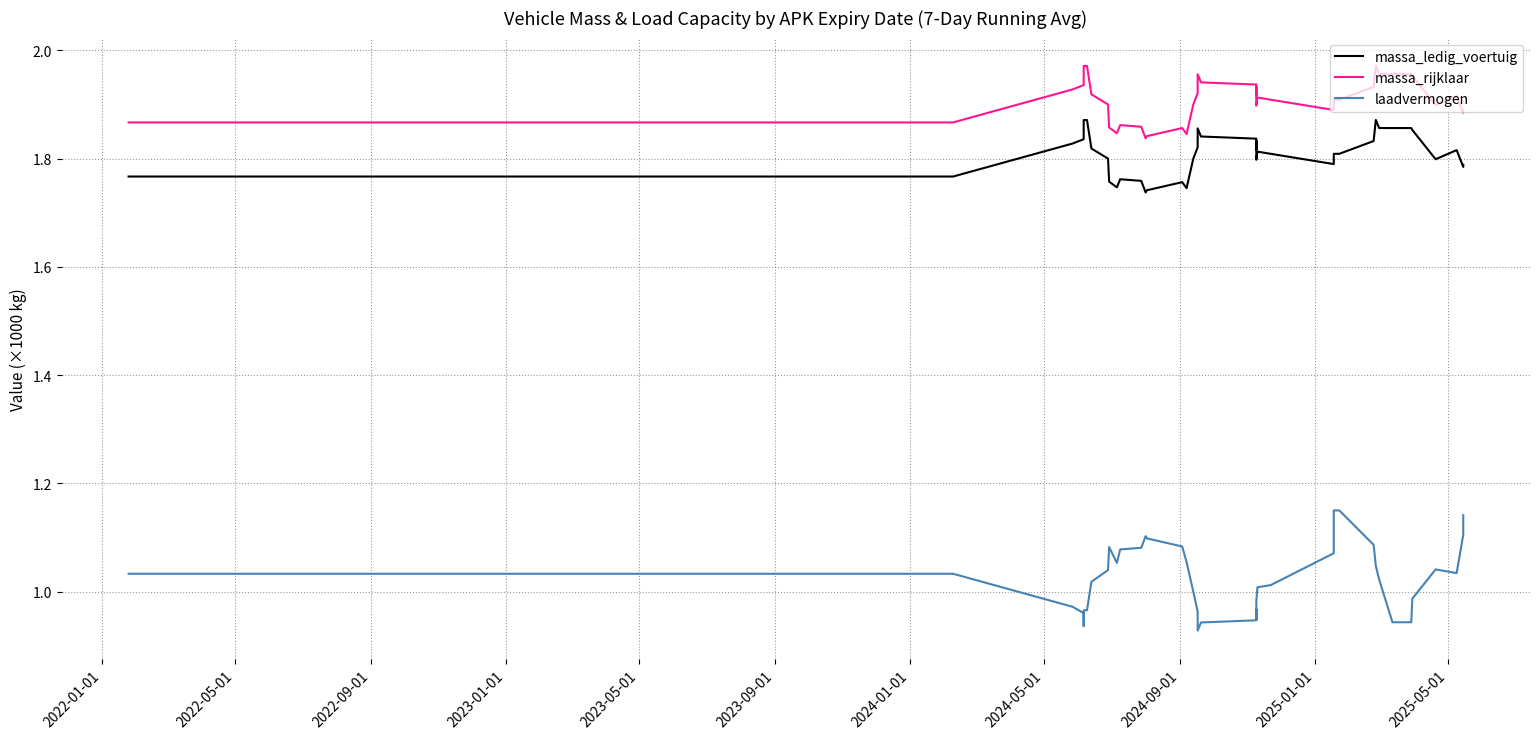

Does the chart display data point markers on the line(s)?

No